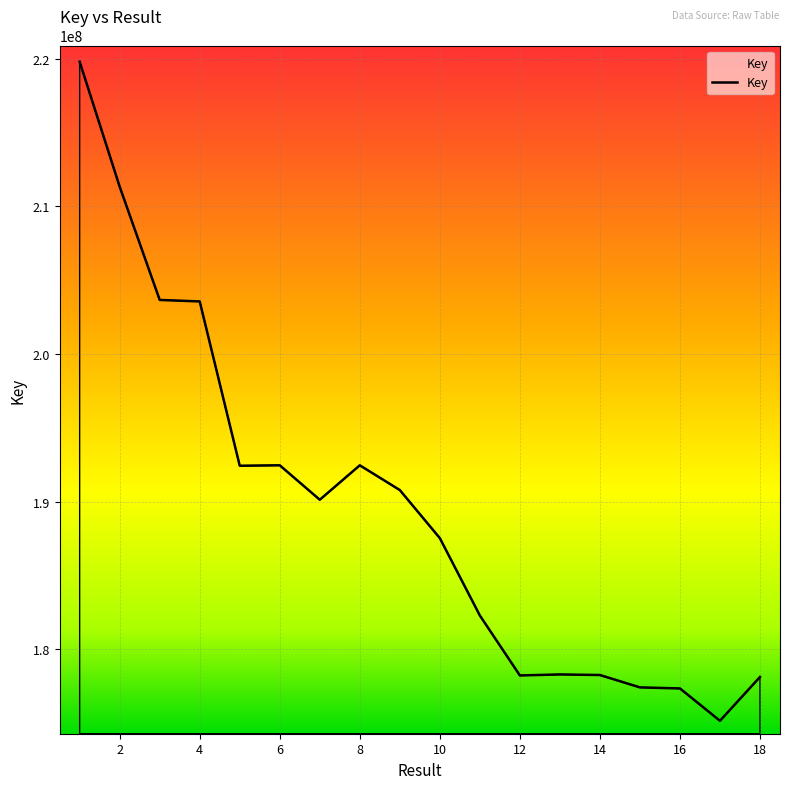

What is the difference between the maximum and minimum values?

44613176